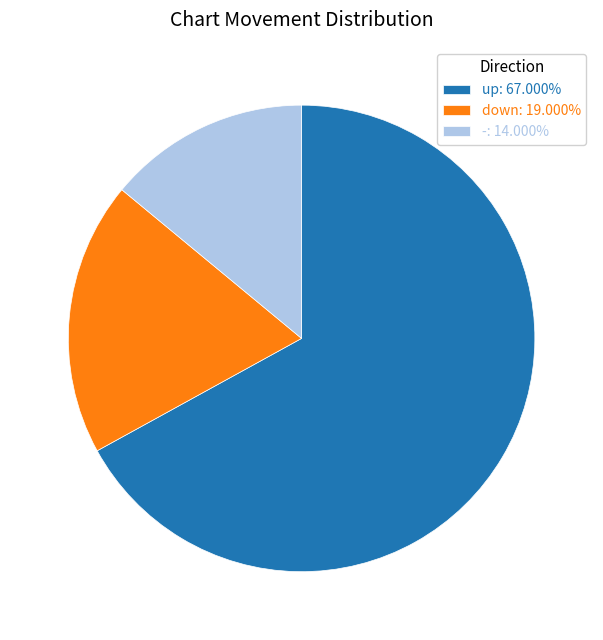

Does -: 14.000% represent more than half of the total?

No